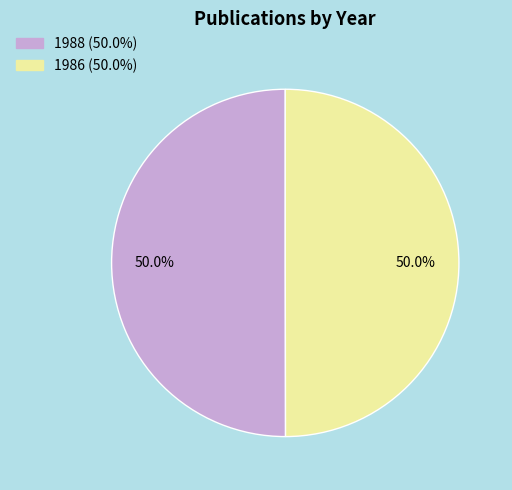

What percentage is the 1988 slice, to the nearest percent?

50%